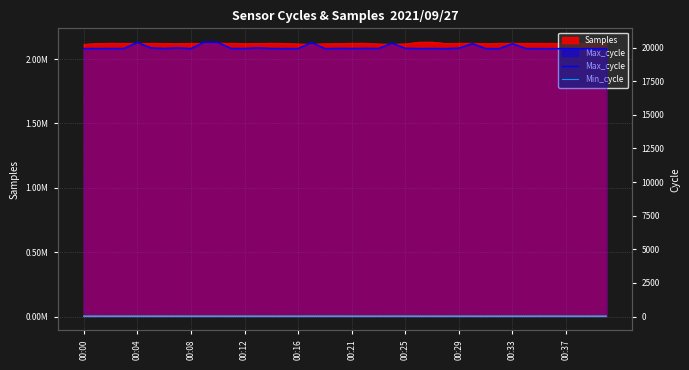

What is the value of the Max_cycle point at the 17th from the left?

19924